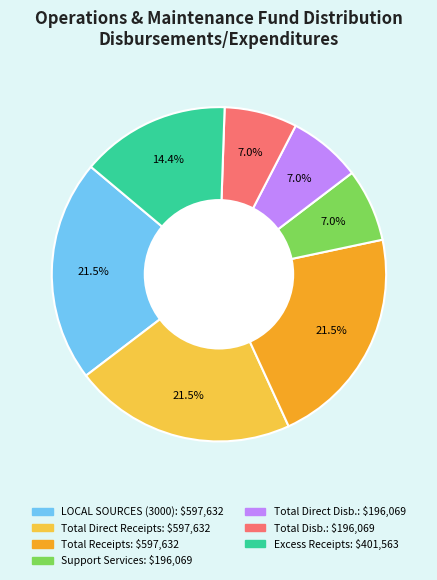

Is there a majority slice in this chart?

No